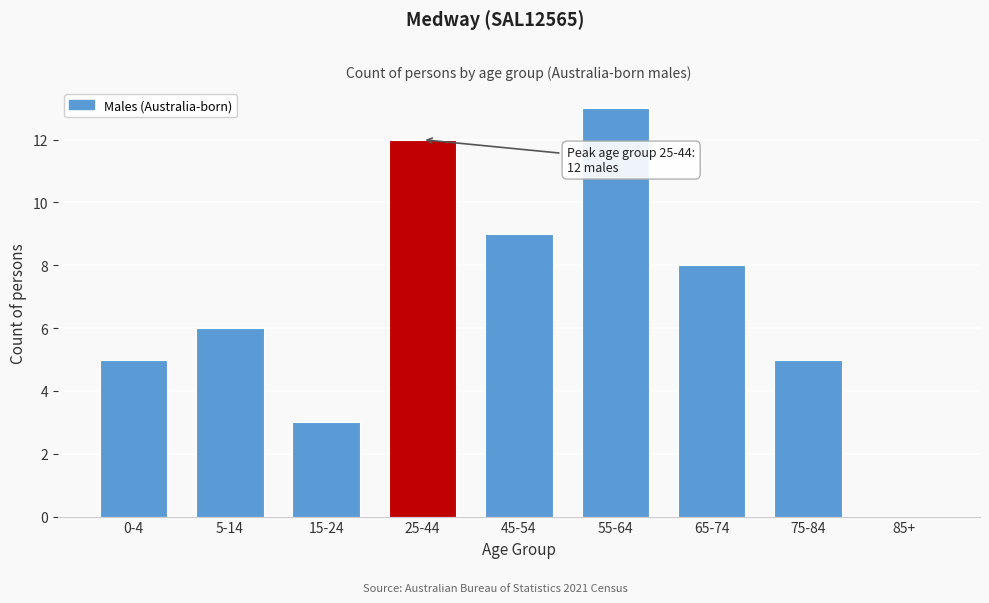

Reading right to left, extract all data points from this chart.

85+=0	75-84=5	65-74=8	55-64=13	45-54=9	25-44=12	15-24=3	5-14=6	0-4=5